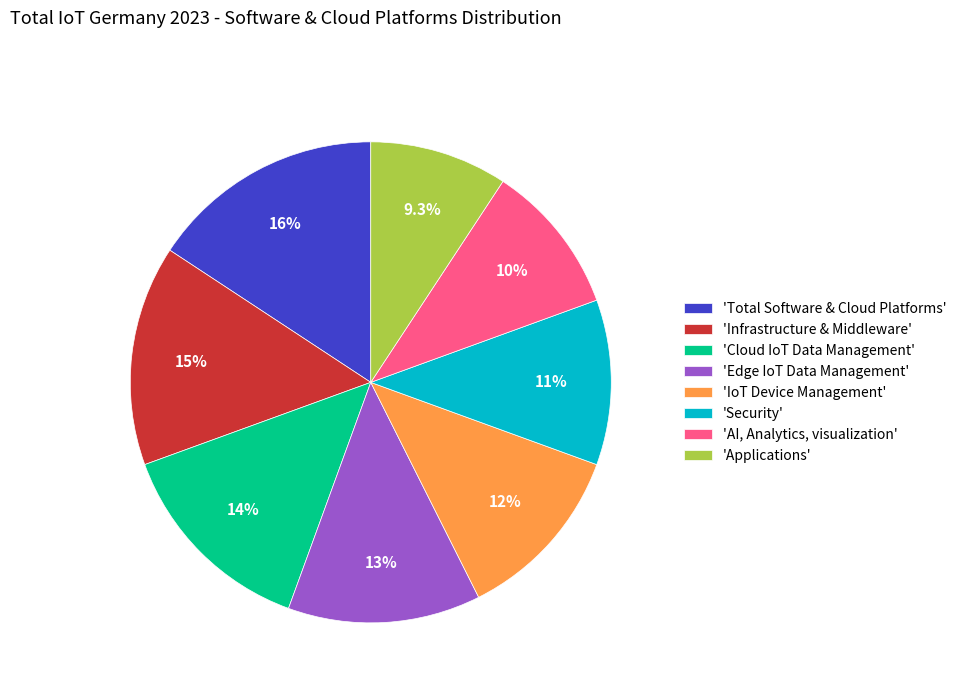

Does 'Security' account for over 50% of the chart?

No